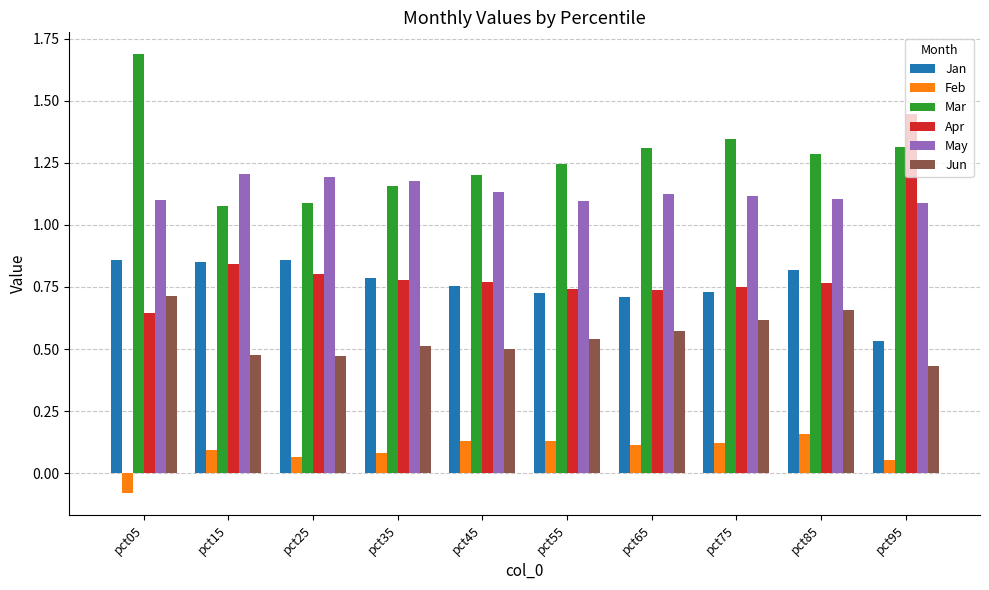

At which label does Jun reach its minimum?

pct95